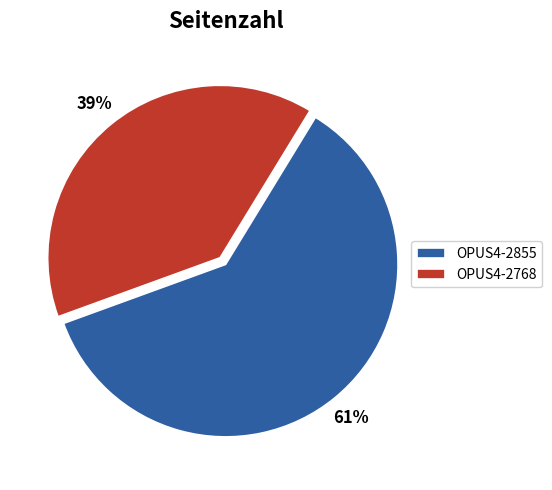

Which has a higher value, OPUS4-2855 or OPUS4-2768?

OPUS4-2855